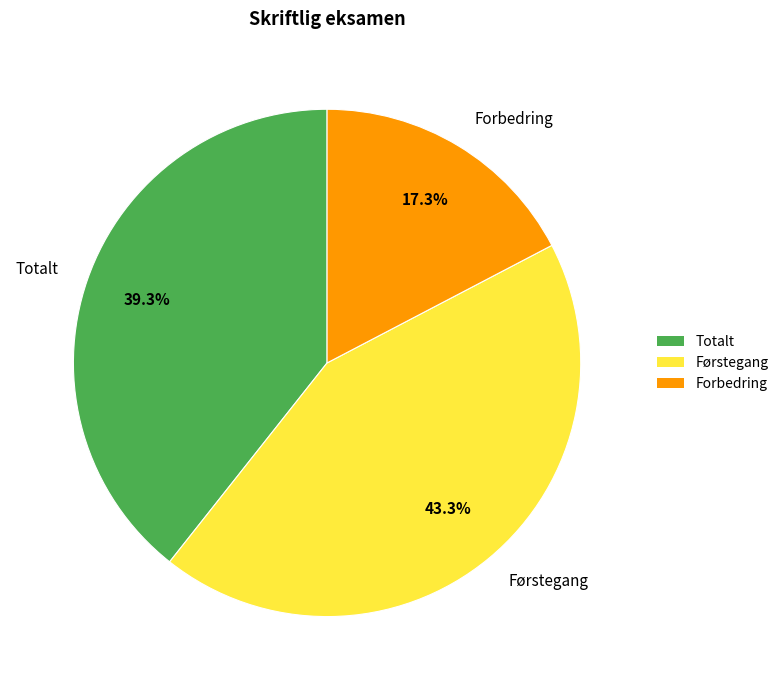

How many segments does this pie chart have?

3